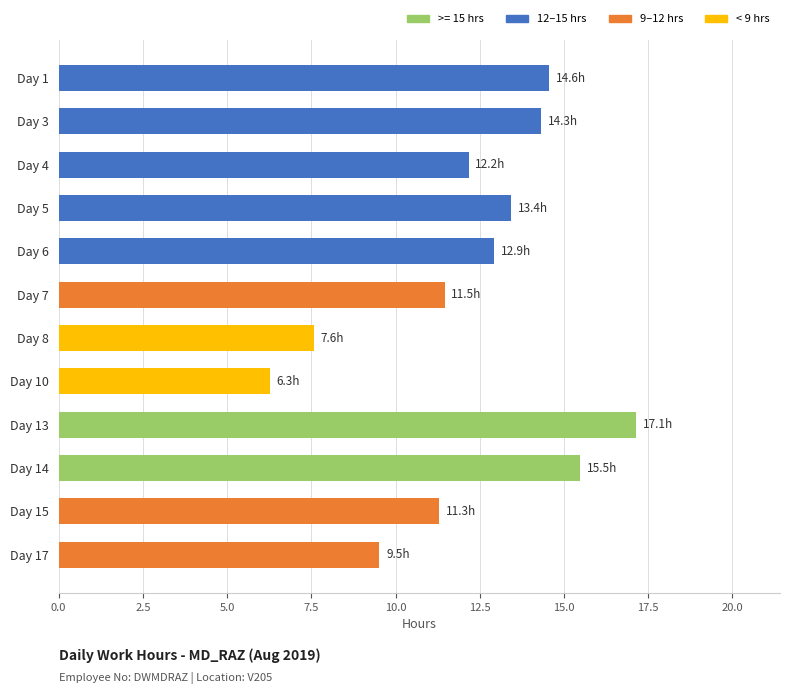

How many values are below 12?

5